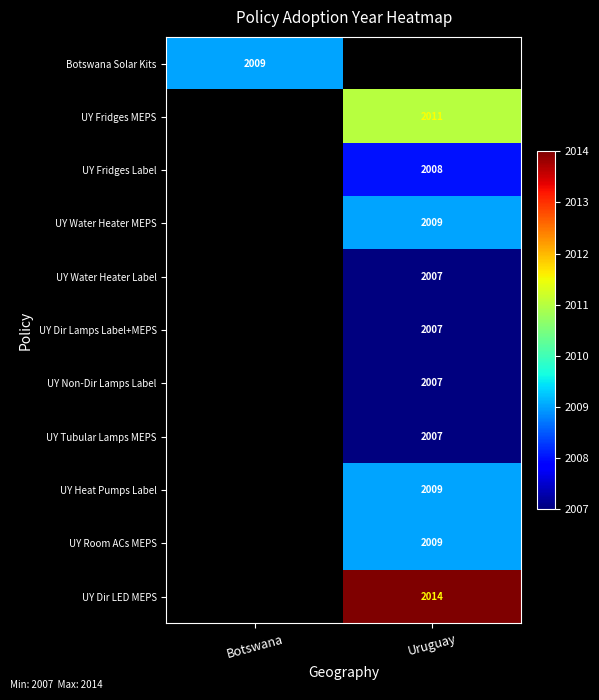

Is it true that UY Fridges Label equals 2008 at Uruguay?

True